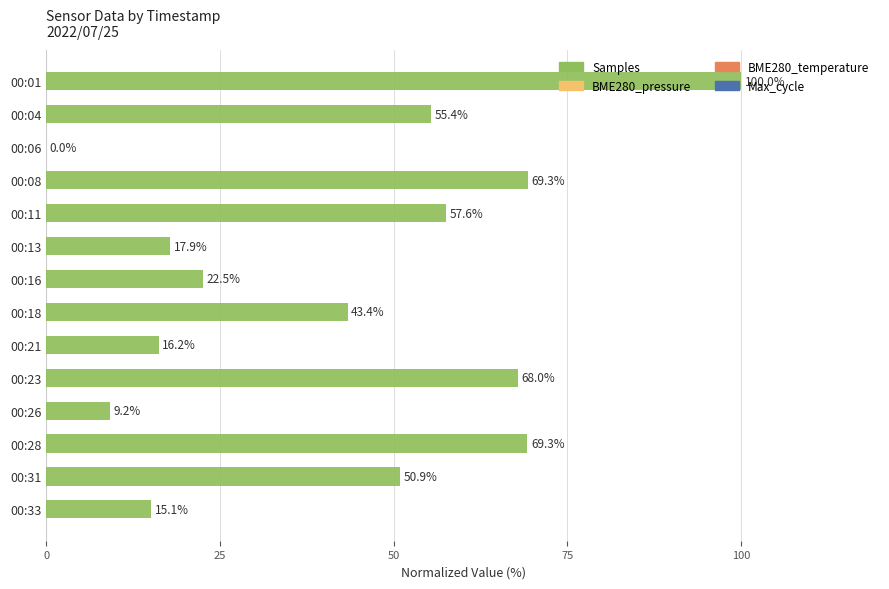

How many values are above zero?

13